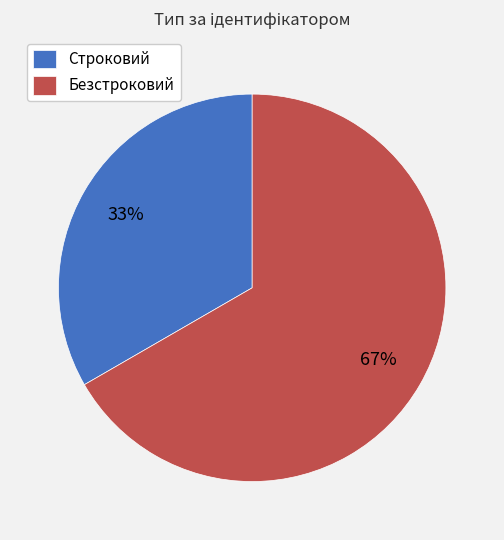

True or false: Строковий accounts for 24% of the total.

False